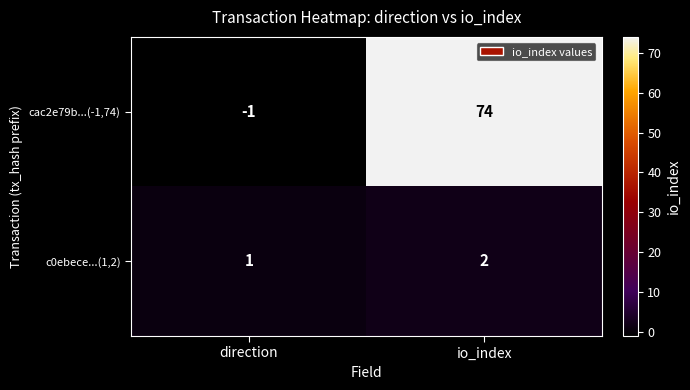

Is it true that c0ebece...(1,2) equals 0 at direction?

False